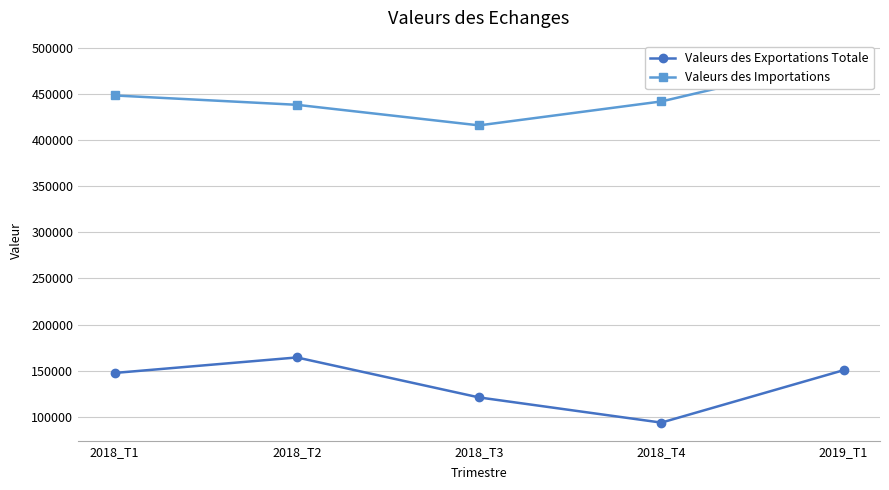

What is the average value of the Valeurs des Exportations Totale series?

135438.3